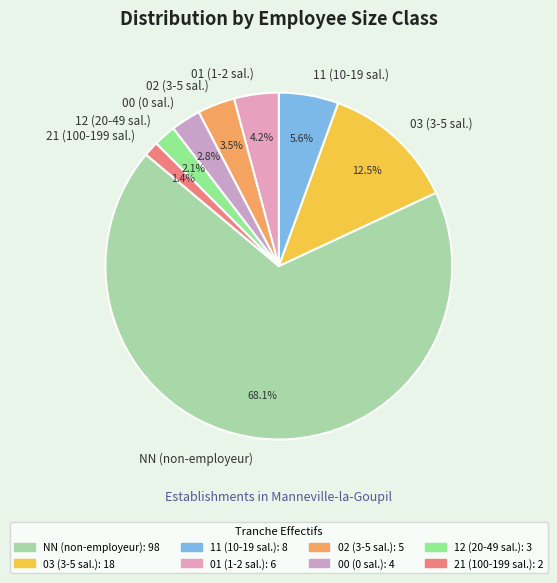

Do 01 and 02 together represent more than half of the pie?

No